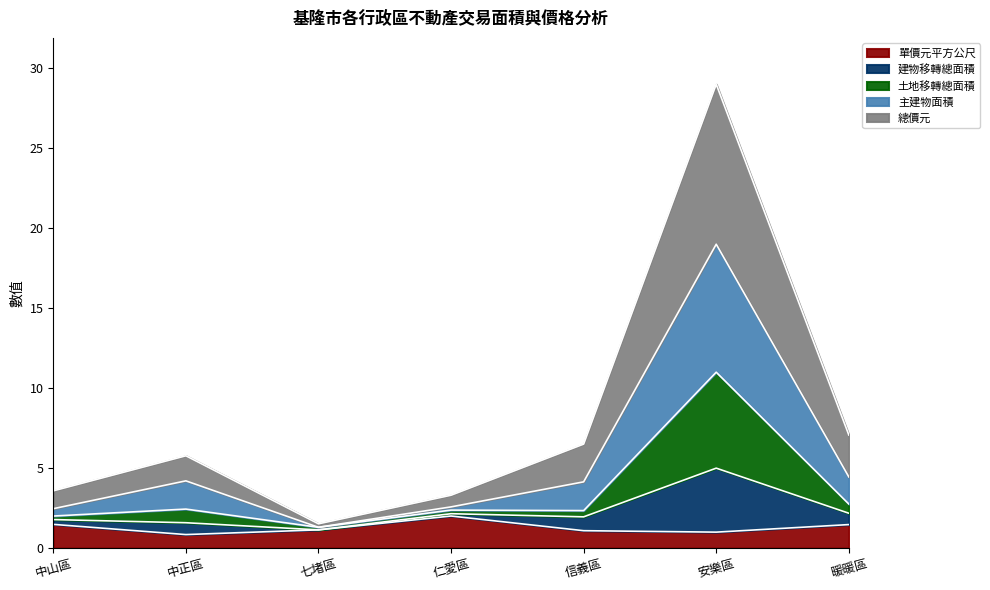

What value does the 單價元平方公尺 series have at 七堵區?

1.1